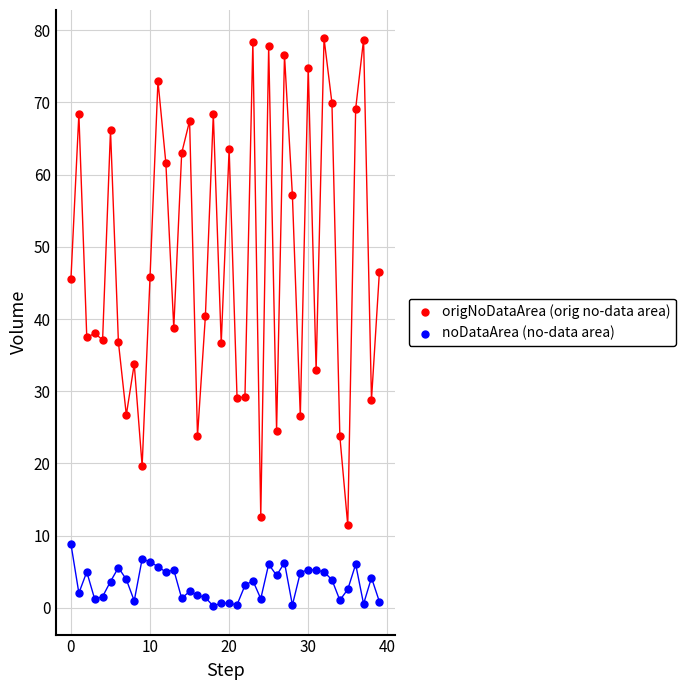

Which series has the largest Y range (max minus min)?

origNoDataArea (orig no-data area)